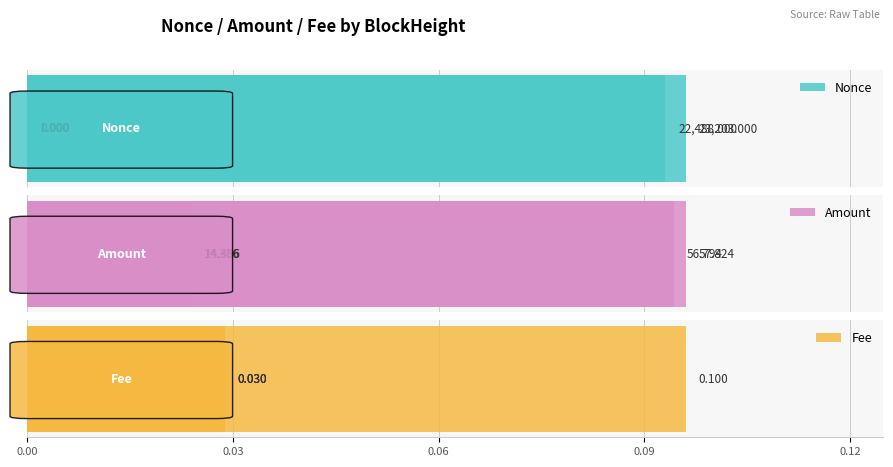

The Fee series shows 0.1 at 0.00. True or false?

True